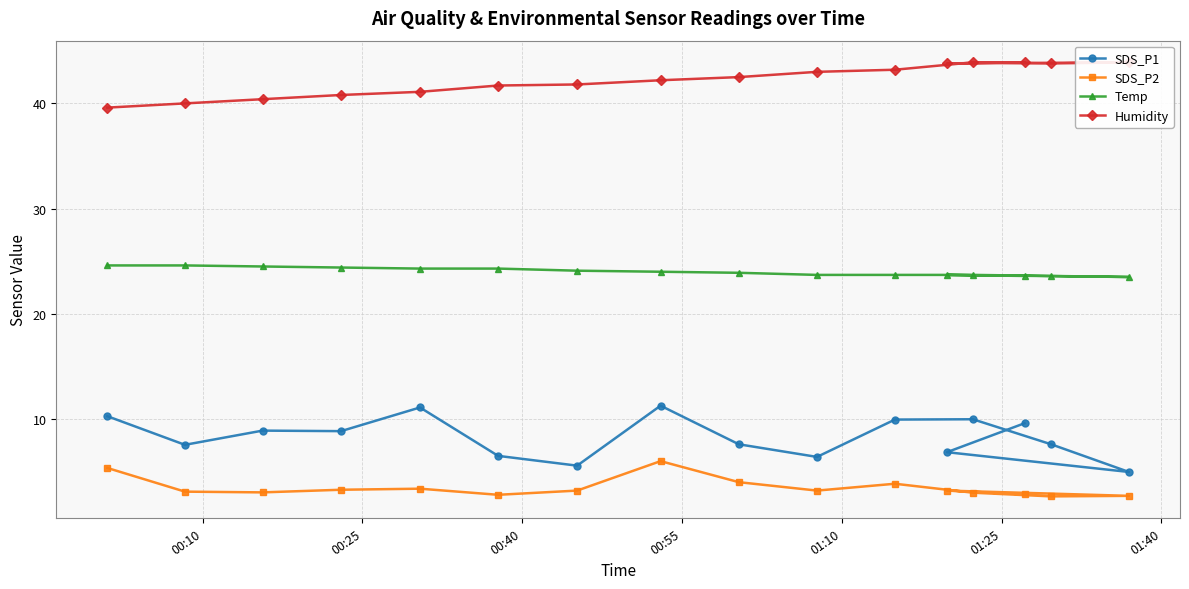

What is the maximum value for SDS_P2?

6.0